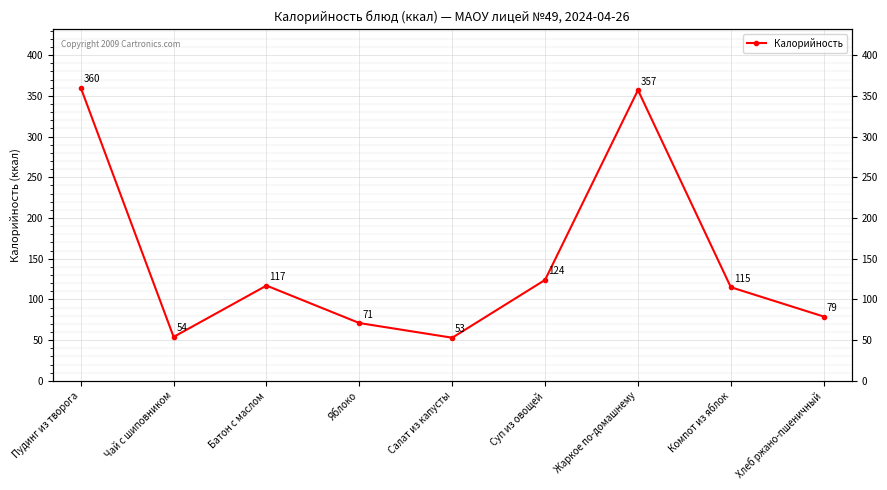

What is the minimum value shown in the chart?

53